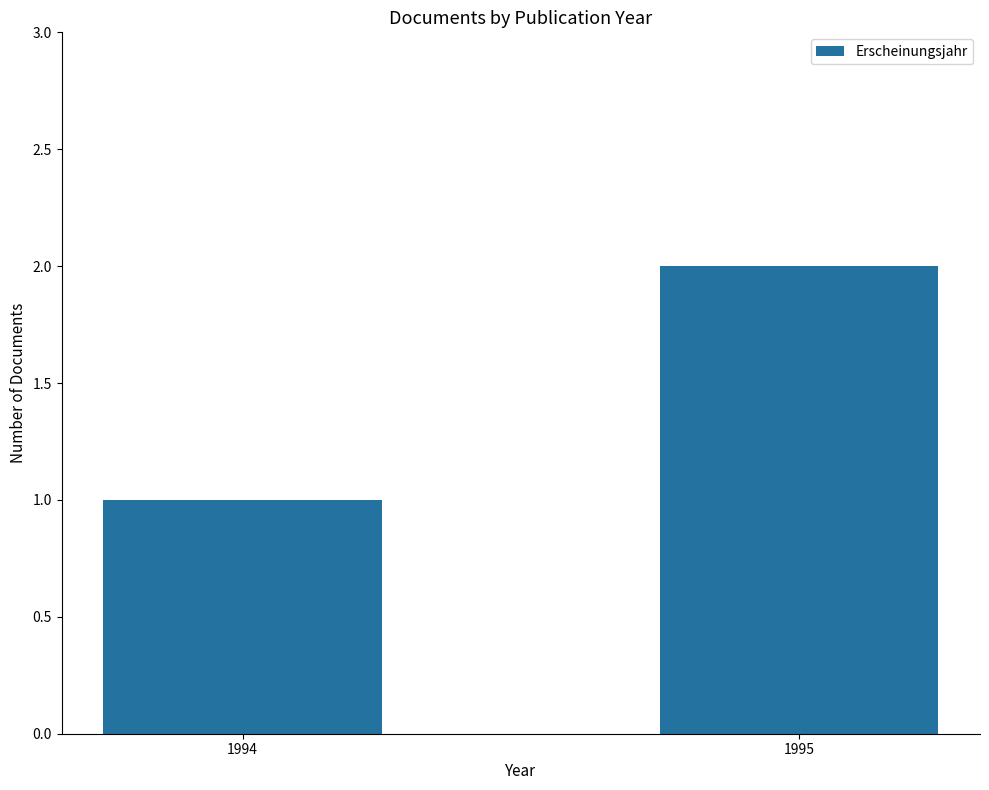

Approximately how many times larger is the value at 1994 compared to 1995?

0.5